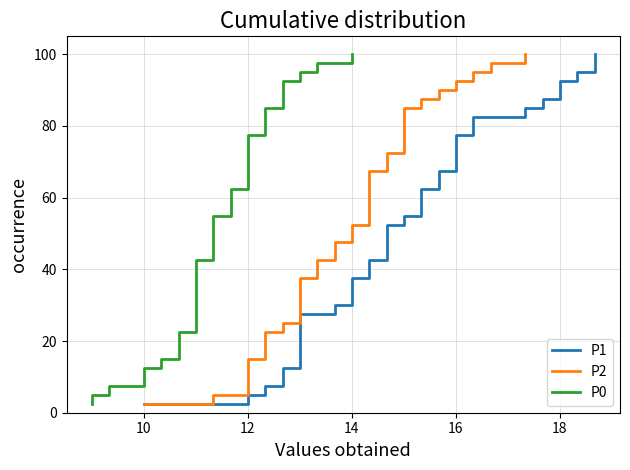

How many data points in P0 are less than 52?

20